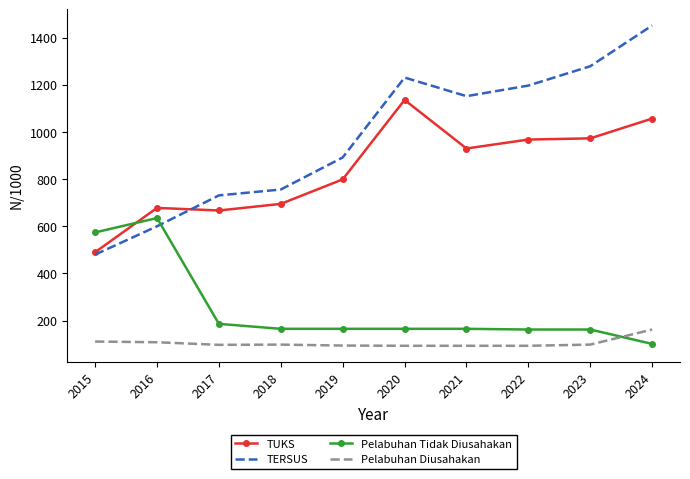

Which series has the largest total across all categories?

TERSUS